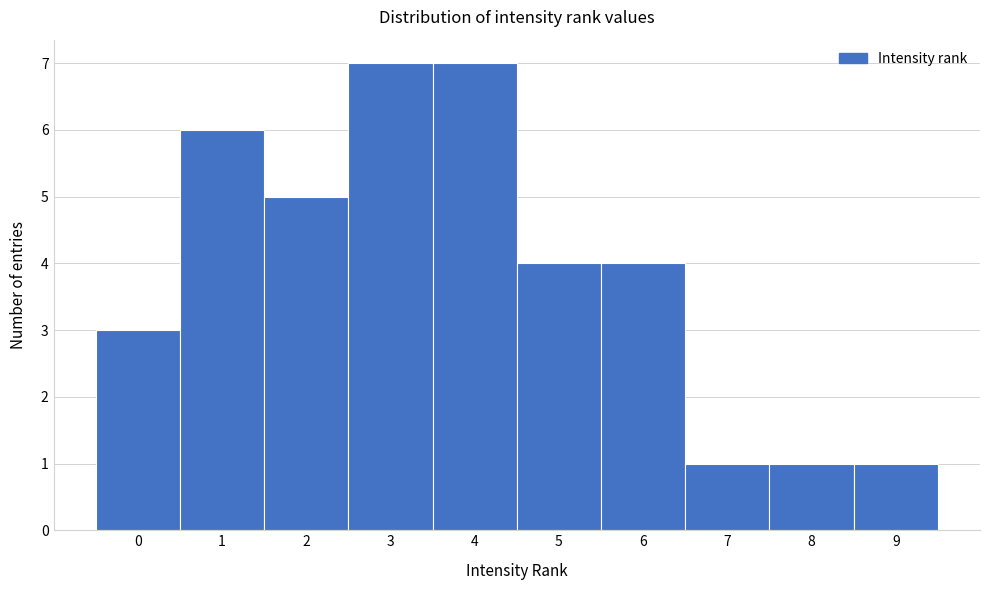

Reading left to right, list all the values displayed in this chart.

0=3	1=6	2=5	3=7	4=7	5=4	6=4	7=1	8=1	9=1